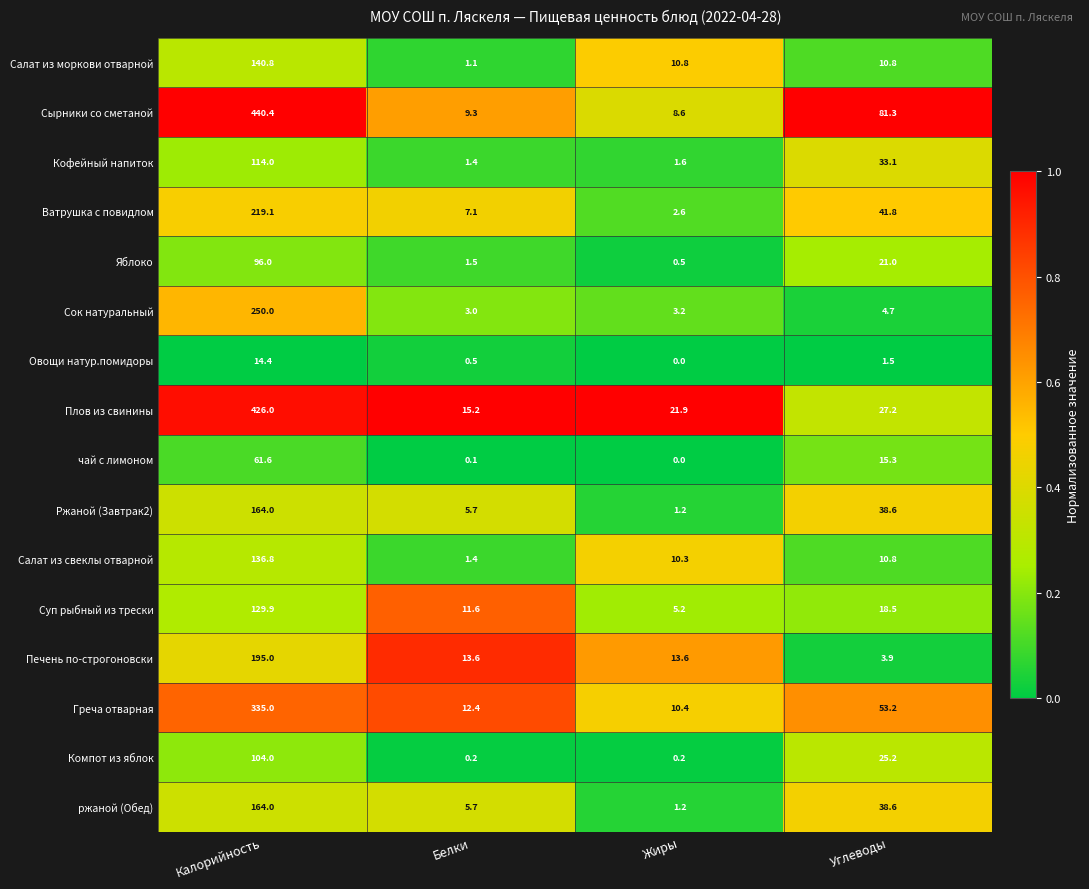

At which label does Ржаной (Завтрак2) reach its minimum?

Жиры